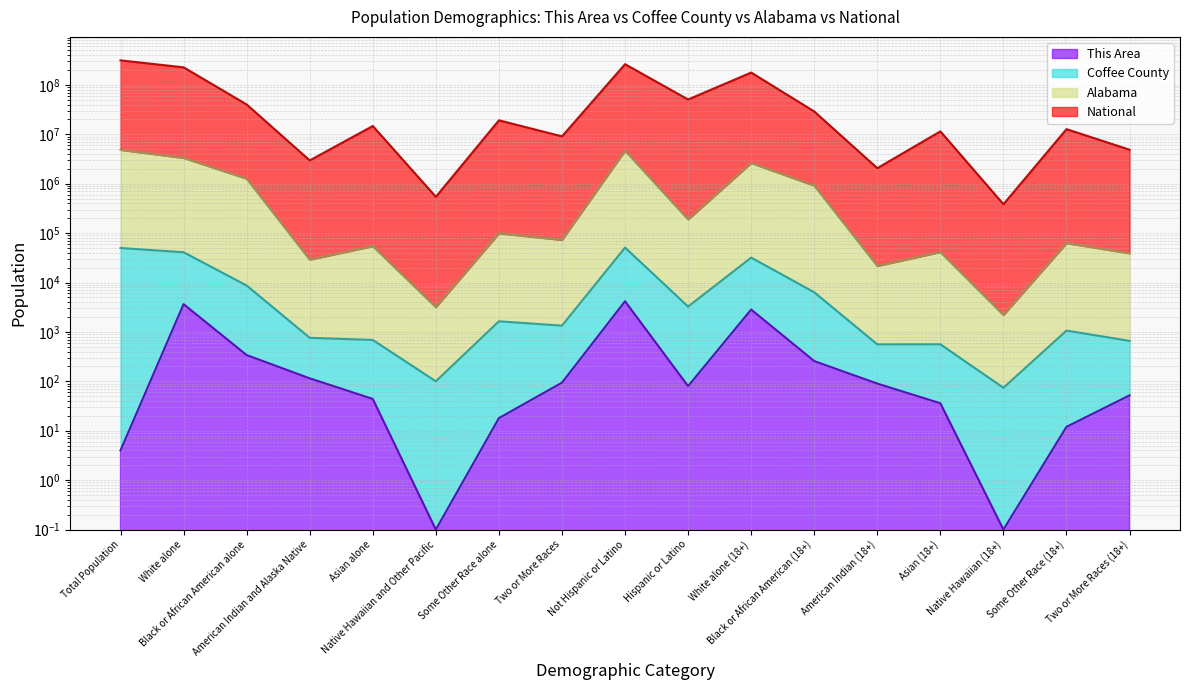

True or false: Alabama and This Area cross at least once.

False